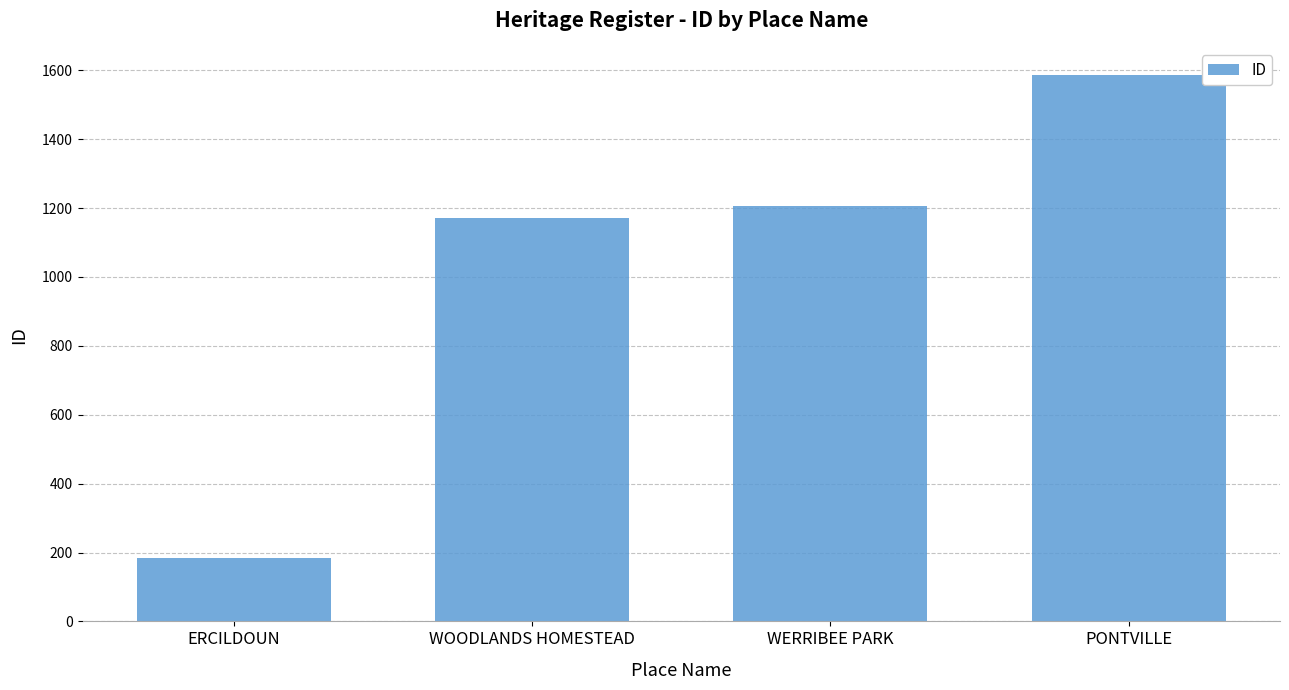

What is the value of the 3rd bar from the left?

1207